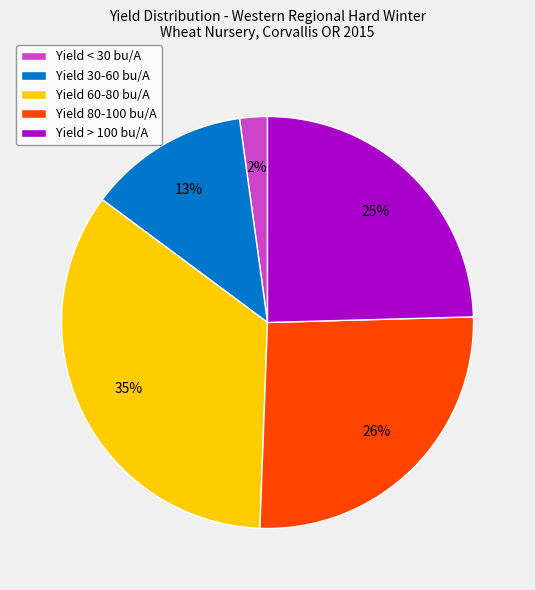

Is there any slice that represents more than half of the pie?

No